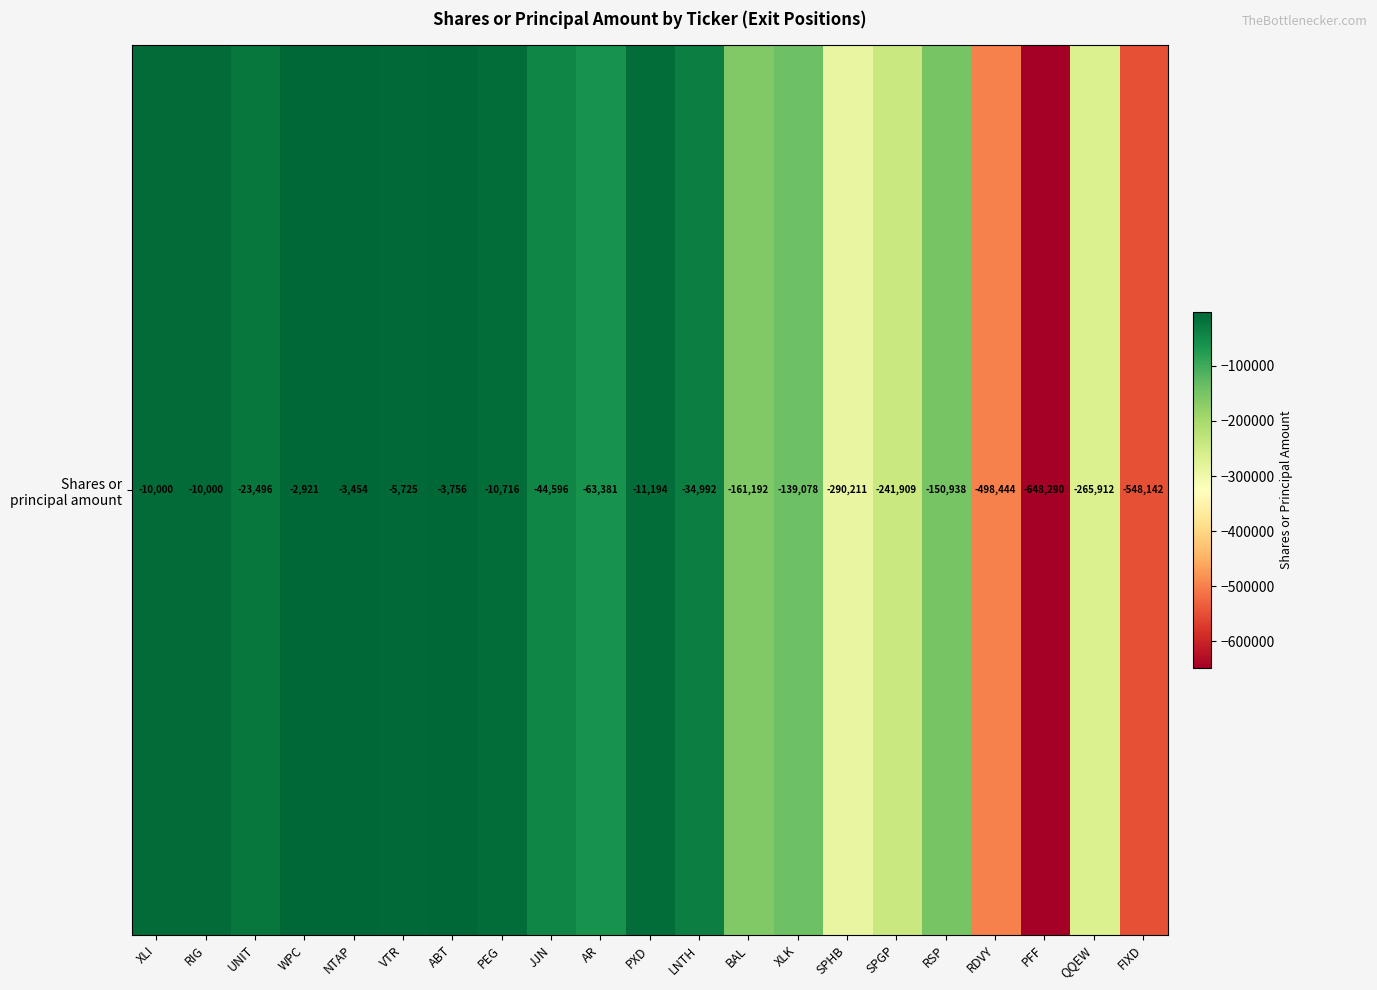

Which has a higher value, WPC or SPGP?

WPC